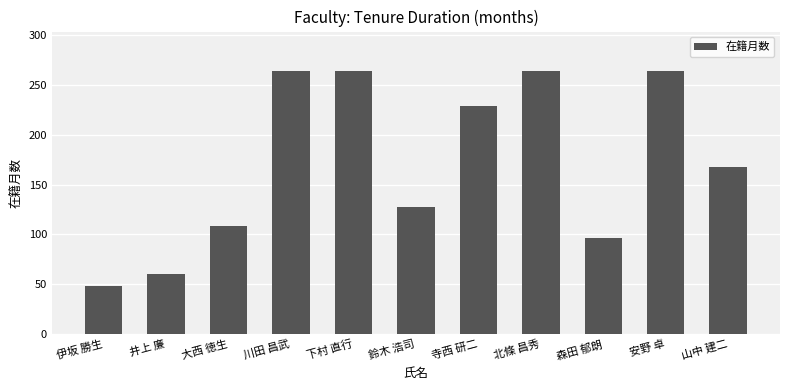

What is the value of the 8th bar from the left?

264